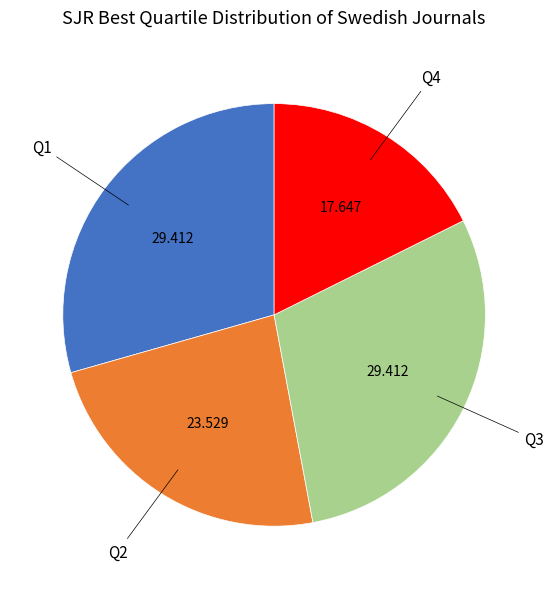

Is there a majority slice in this chart?

No